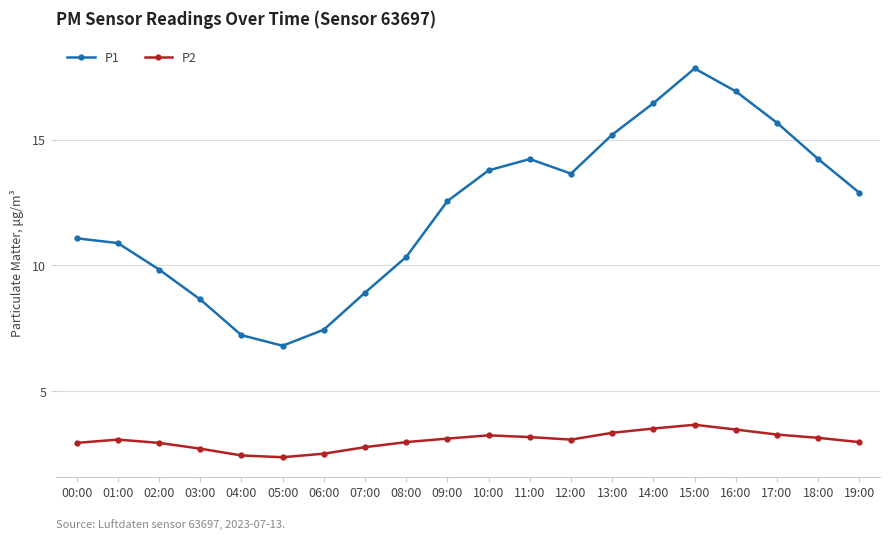

Which category has the lowest value in the P1 series?

05:00